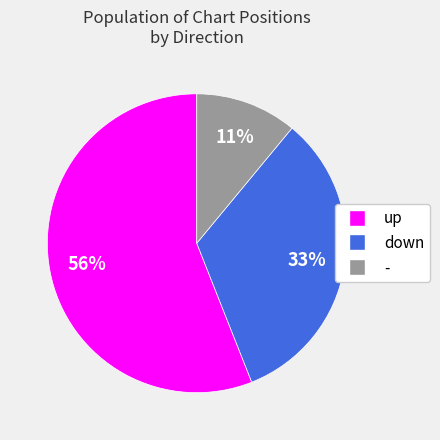

To the nearest percent, what is the difference between the - and up slice percentages?

45%